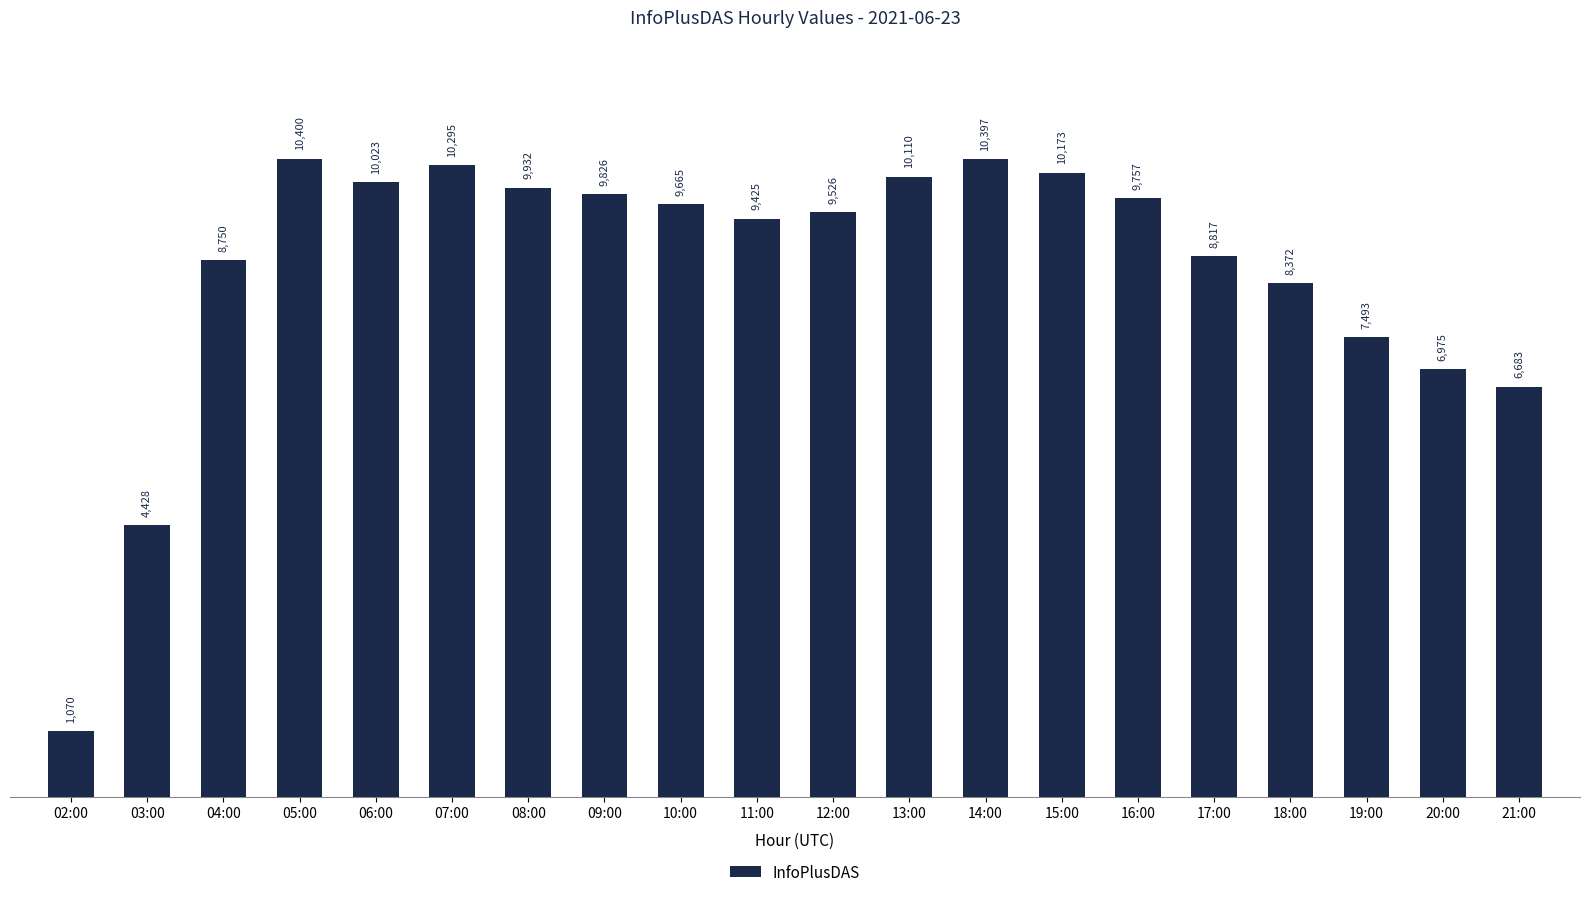

What is the sum of the values at 07:00 and 04:00?

19045